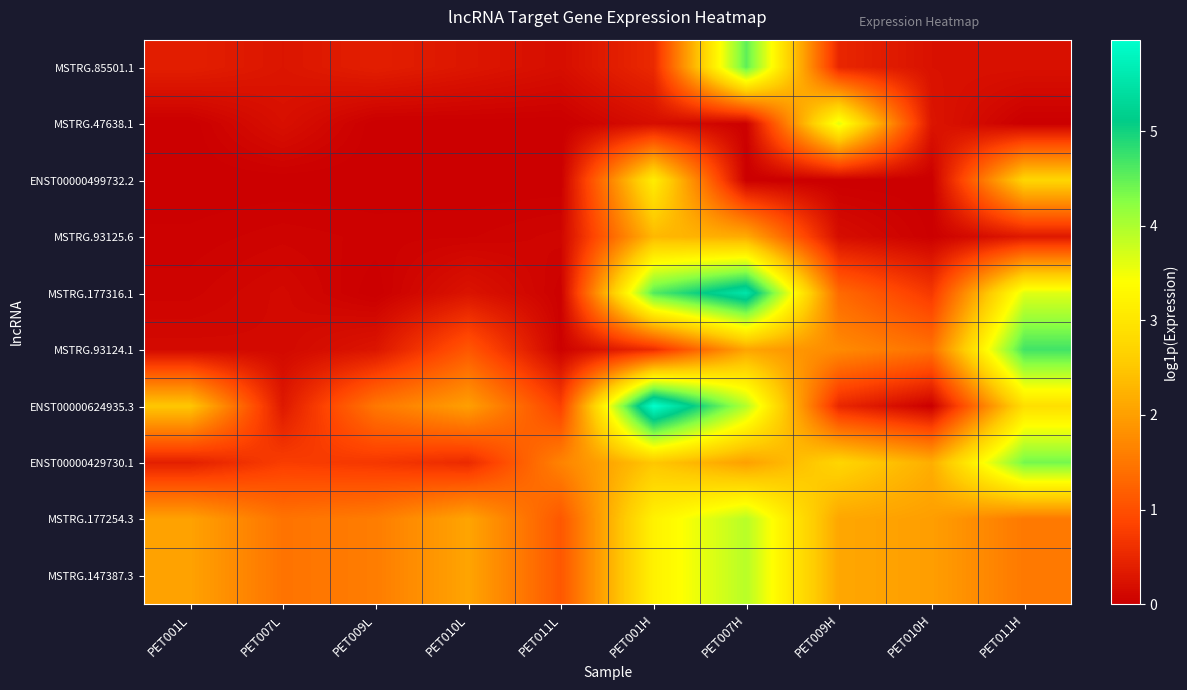

Reading left to right, list all the values displayed in this chart.

MSTRG.85501.1: PET001L=0.4	PET007L=0.3	PET009L=0.4	PET010L=0.3	PET011L=0.2	PET001H=0.5	PET007H=4.5	PET009H=0.5	PET010H=0.2	PET011H=0.2
MSTRG.47638.1: PET001L=0.0	PET007L=0.2	PET009L=0.0	PET010L=0.0	PET011L=0.0	PET001H=0.2	PET007H=0.0	PET009H=3.6	PET010H=0.3	PET011H=0.0
ENST00000499732.2: PET001L=0.0	PET007L=0.0	PET009L=0.0	PET010L=0.0	PET011L=0.0	PET001H=3.1	PET007H=0.0	PET009H=0.0	PET010H=0.0	PET011H=2.7
MSTRG.93125.6: PET001L=0.0	PET007L=0.1	PET009L=0.0	PET010L=0.0	PET011L=0.1	PET001H=2.3	PET007H=2.1	PET009H=0.2	PET010H=0.0	PET011H=0.3
MSTRG.177316.1: PET001L=0.1	PET007L=0.1	PET009L=0.0	PET010L=0.3	PET011L=0.0	PET001H=4.6	PET007H=5.5	PET009H=1.3	PET010H=0.7	PET011H=3.6
MSTRG.93124.1: PET001L=0.1	PET007L=0.1	PET009L=0.3	PET010L=1.1	PET011L=0.0	PET001H=0.6	PET007H=2.1	PET009H=1.7	PET010H=1.4	PET011H=4.7
ENST00000624935.3: PET001L=2.5	PET007L=0.3	PET009L=1.5	PET010L=2.0	PET011L=0.8	PET001H=6.0	PET007H=3.9	PET009H=0.5	PET010H=0.0	PET011H=2.9
ENST00000429730.1: PET001L=0.4	PET007L=0.8	PET009L=0.7	PET010L=0.5	PET011L=1.7	PET001H=2.5	PET007H=2.0	PET009H=2.7	PET010H=2.2	PET011H=4.4
MSTRG.177254.3: PET001L=2.0	PET007L=1.5	PET009L=1.6	PET010L=2.1	PET011L=1.1	PET001H=3.2	PET007H=3.9	PET009H=2.1	PET010H=2.0	PET011H=1.5
MSTRG.147387.3: PET001L=2.0	PET007L=1.5	PET009L=1.6	PET010L=2.1	PET011L=1.1	PET001H=3.2	PET007H=3.9	PET009H=2.1	PET010H=2.0	PET011H=1.5